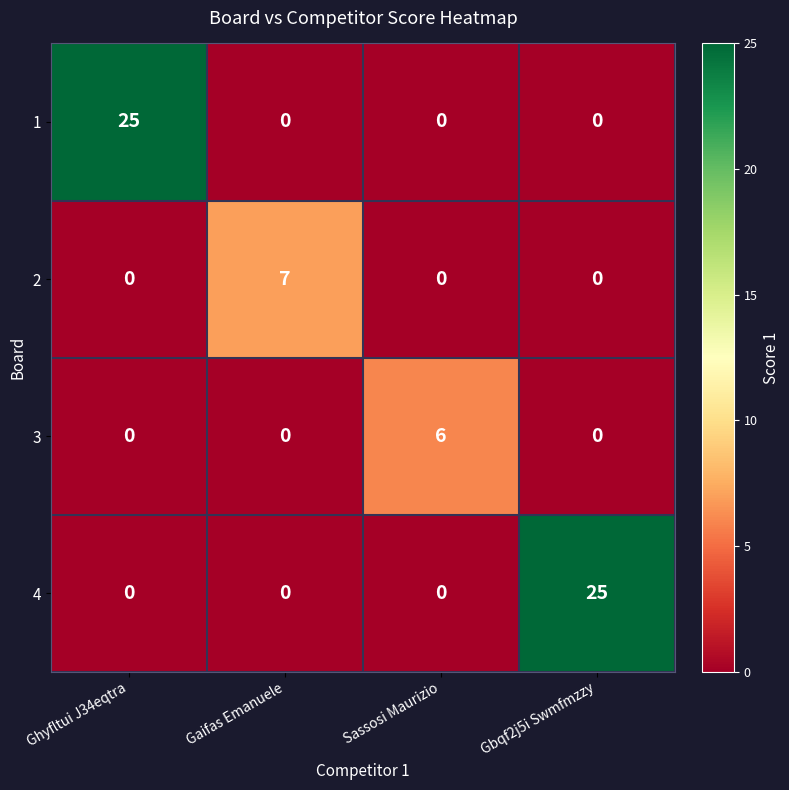

Between Gaifas Emanuele and Gbqf2j5i Swmfmzzy, which series saw the biggest shift?

4